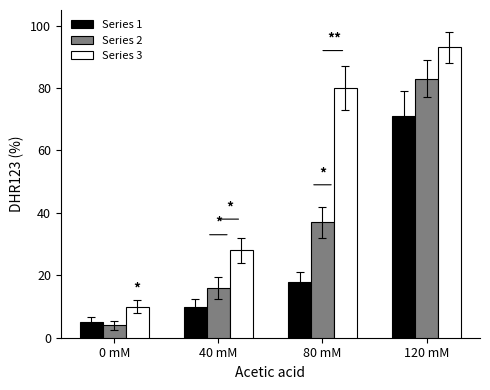

True or false: Series 3 has a value of 10 at 0 mM.

True